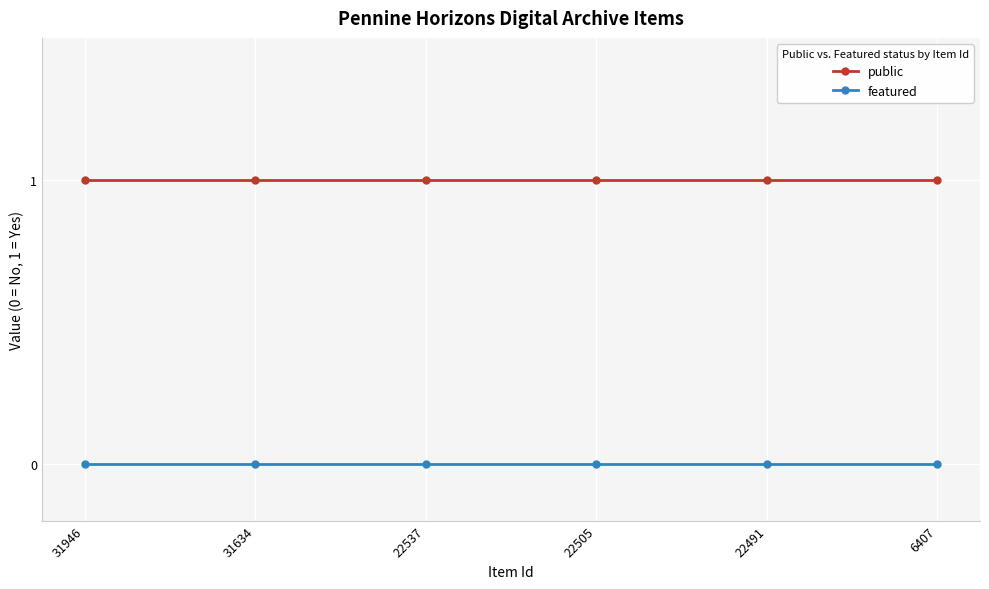

The public series shows 0 at 22537. True or false?

False